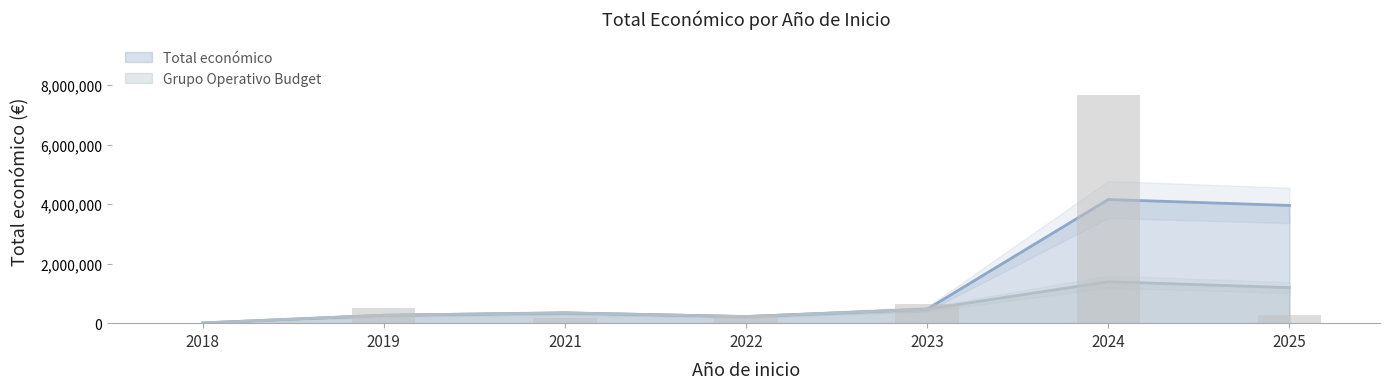

True or false: the data shows 164959 at 2025.

False